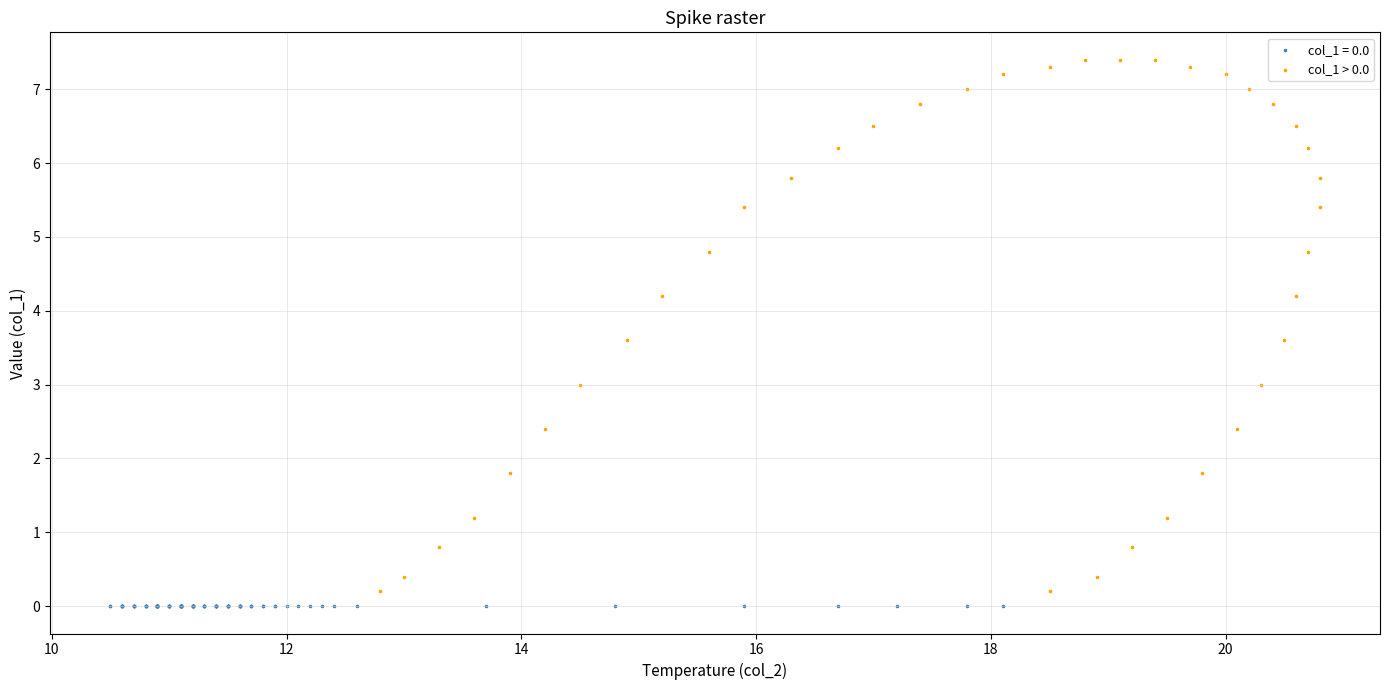

Which series reaches the maximum Y coordinate?

col_1 > 0.0